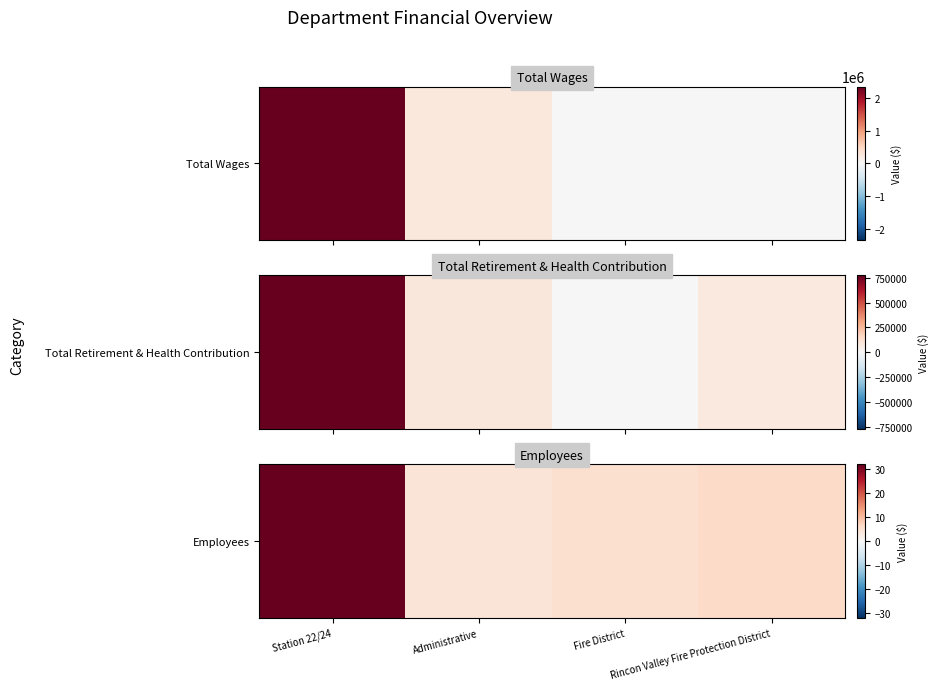

Approximately how many times larger is the value at Administrative compared to Station 22/24?

0.1